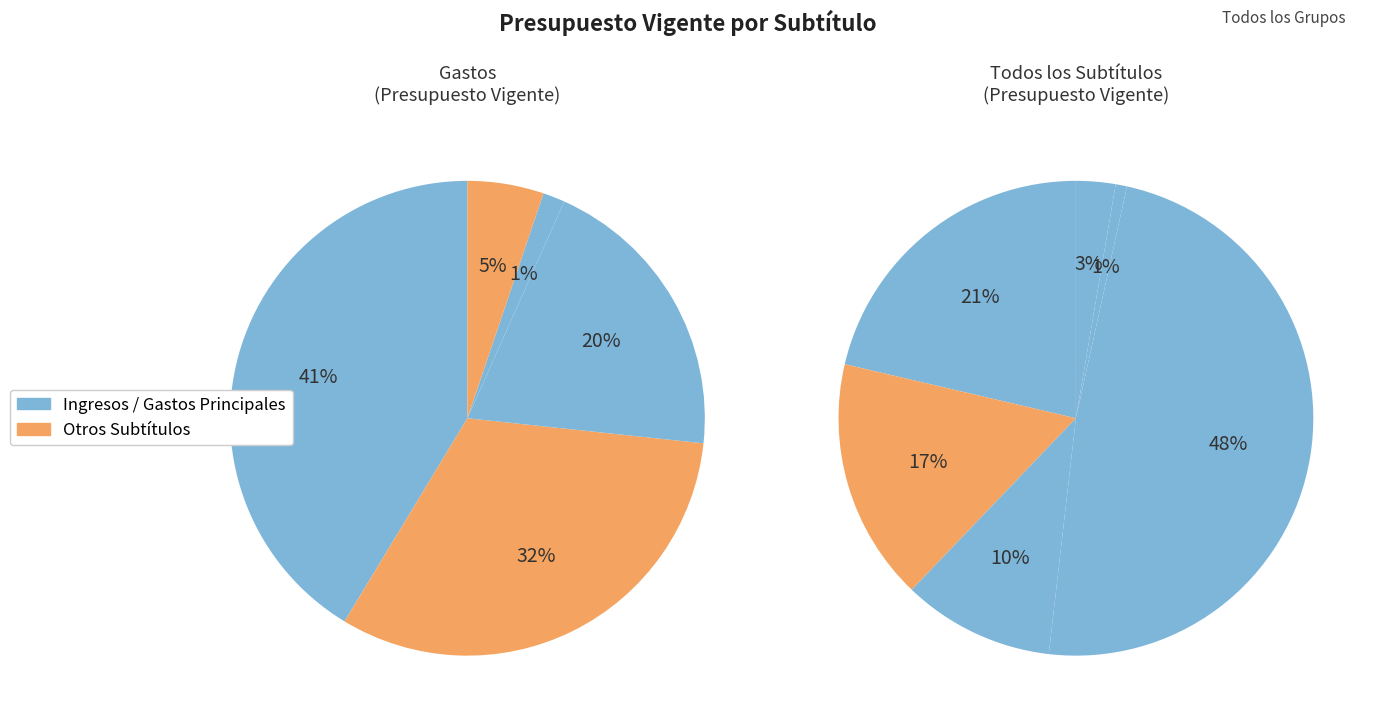

Is there a majority slice in this chart?

No